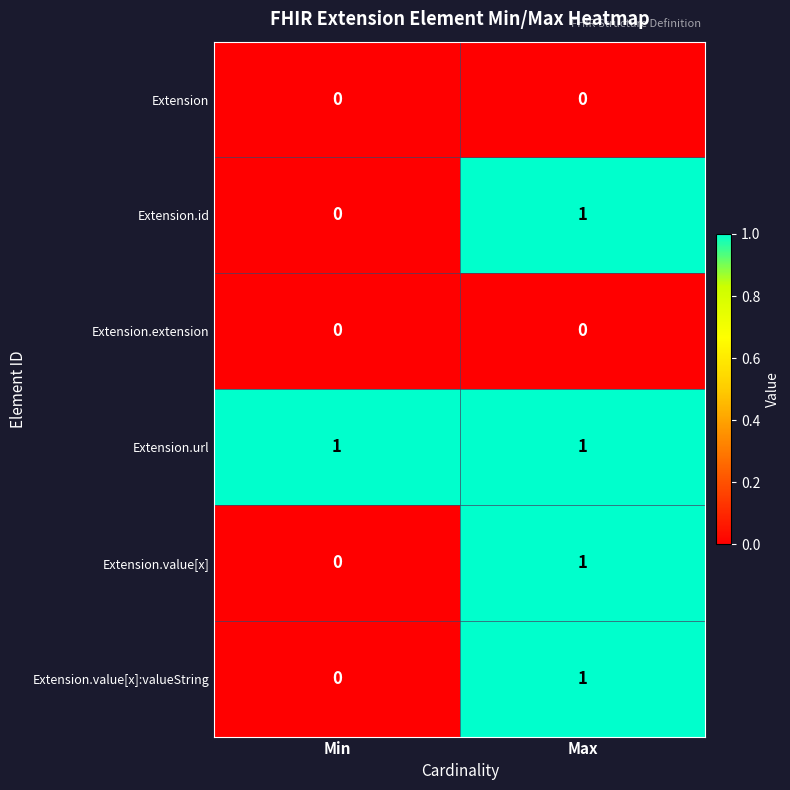

Is it true that Extension.url equals 0 at Min?

False